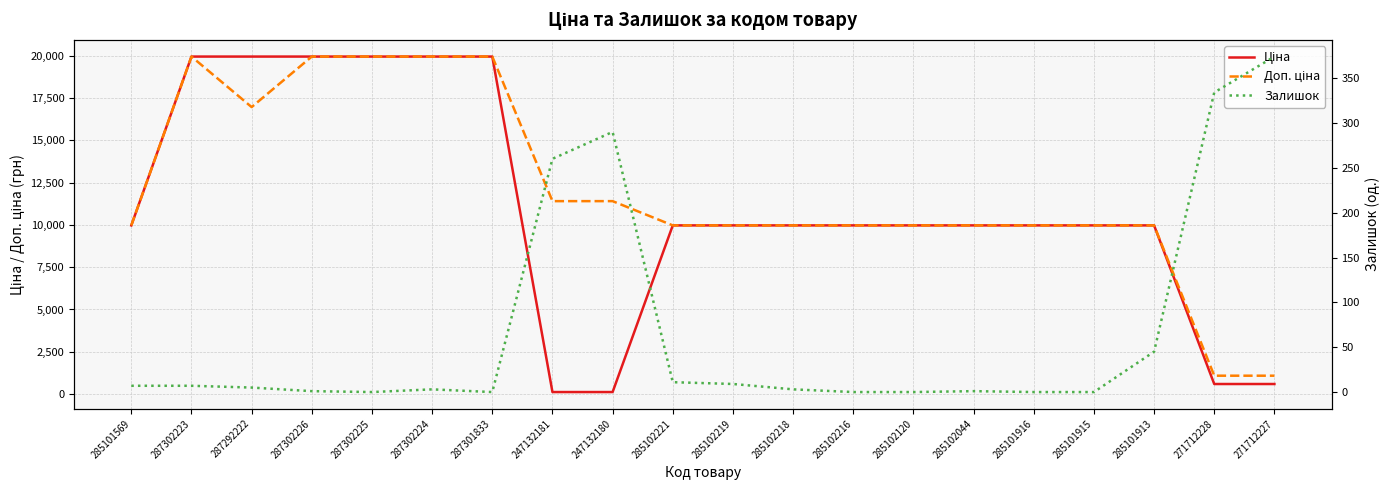

Read the Доп. ціна value at 247132180.

11410.0